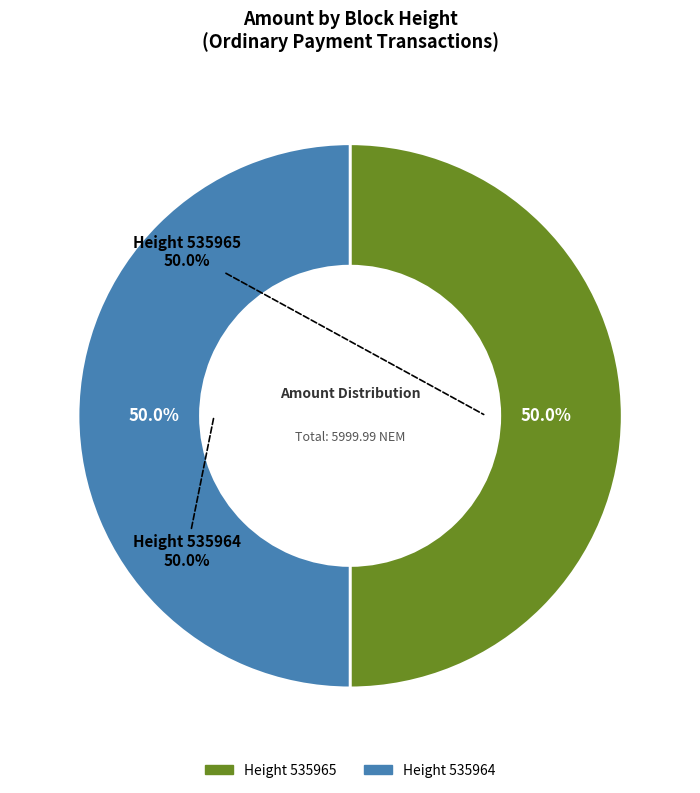

Count the number of slices in the pie.

2